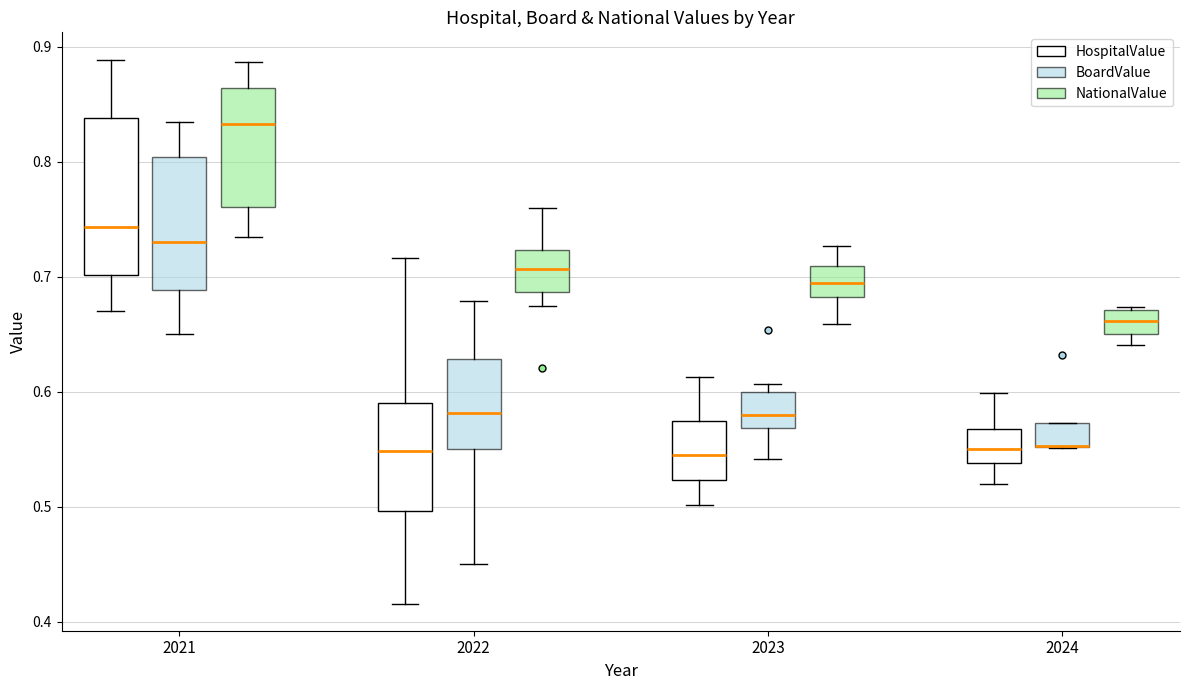

Reading left to right, read every box against the y-axis: the position of its median line, the range the box covers, and the ends of its whiskers. The values are not printed on the chart, so give them approximately, as read against the axis.

2021 (HospitalValue): median 0.74, box 0.70 to 0.84, whiskers 0.67 to 0.89
2021 (BoardValue): median 0.73, box 0.69 to 0.80, whiskers 0.65 to 0.84
2021 (NationalValue): median 0.83, box 0.76 to 0.86, whiskers 0.74 to 0.89
2022 (HospitalValue): median 0.55, box 0.50 to 0.59, whiskers 0.42 to 0.72
2022 (BoardValue): median 0.58, box 0.55 to 0.63, whiskers 0.45 to 0.68
2022 (NationalValue): median 0.71, box 0.69 to 0.72, whiskers 0.68 to 0.76
2023 (HospitalValue): median 0.55, box 0.52 to 0.58, whiskers 0.50 to 0.61
2023 (BoardValue): median 0.58, box 0.57 to 0.60, whiskers 0.54 to 0.61
2023 (NationalValue): median 0.69, box 0.68 to 0.71, whiskers 0.66 to 0.73
2024 (HospitalValue): median 0.55, box 0.54 to 0.57, whiskers 0.52 to 0.60
2024 (BoardValue): median 0.55 (drawn on the box's lower edge), box 0.55 to 0.57, whiskers 0.55 to 0.57
2024 (NationalValue): median 0.66, box 0.65 to 0.67, whiskers 0.64 to 0.67 (just above the box's upper edge)